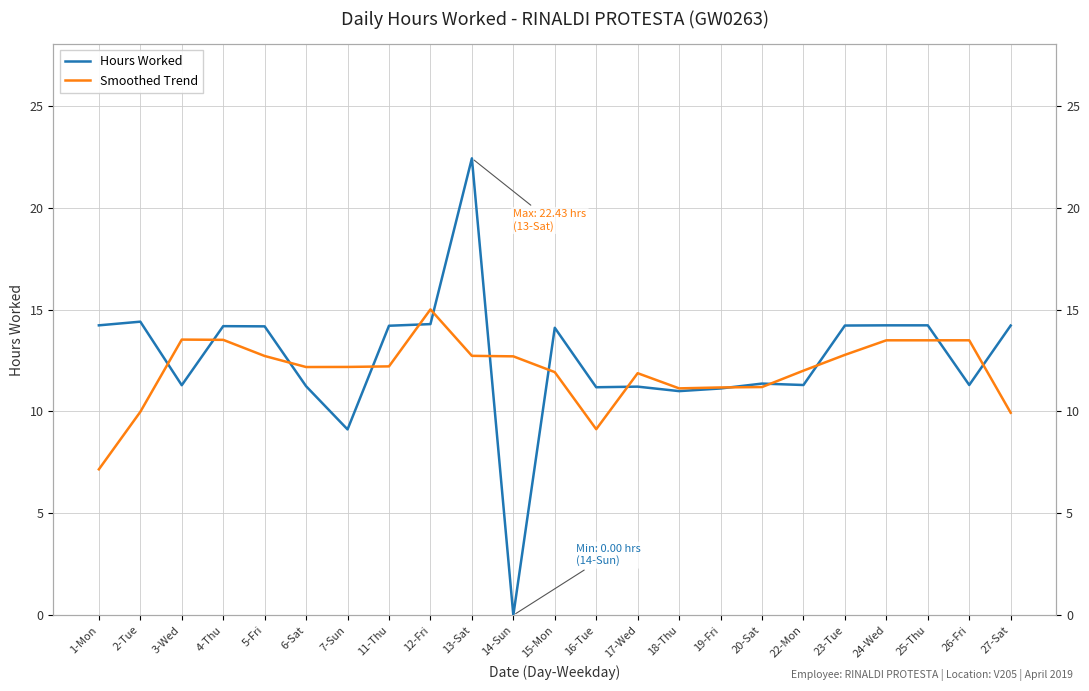

Between 15-Mon and 17-Wed, which series saw the biggest shift?

Hours Worked